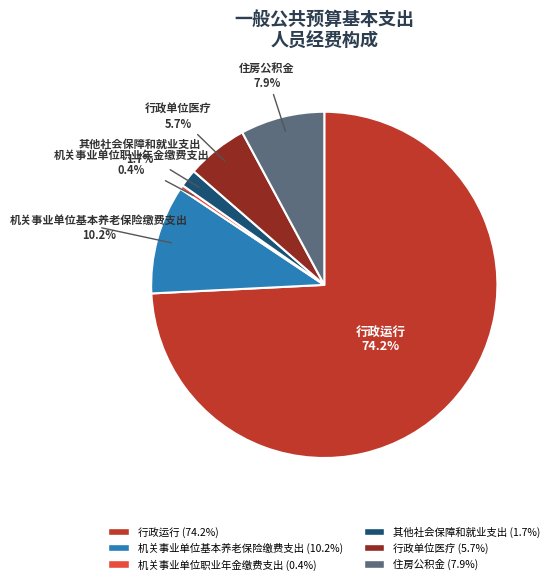

To the nearest percent, what portion does 住房公积金 represent?

8%